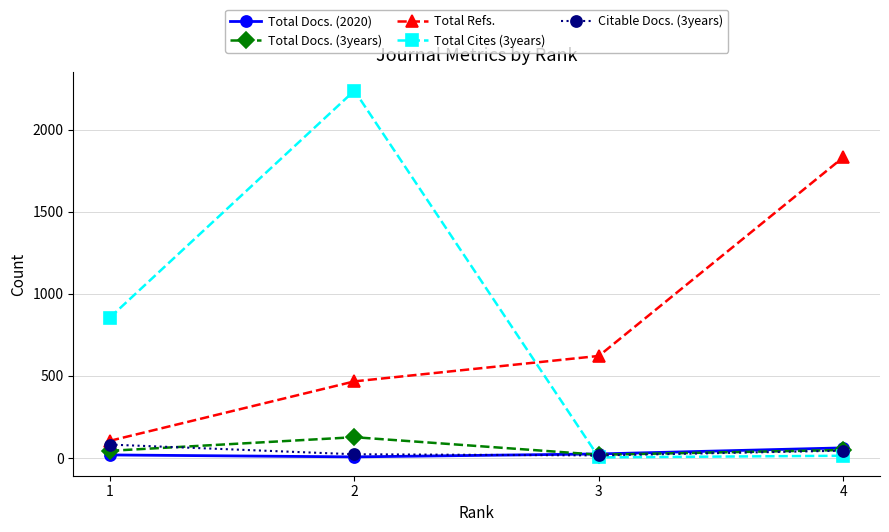

What is the difference between the maximum and minimum values in the Total Cites (3years) series?

2234